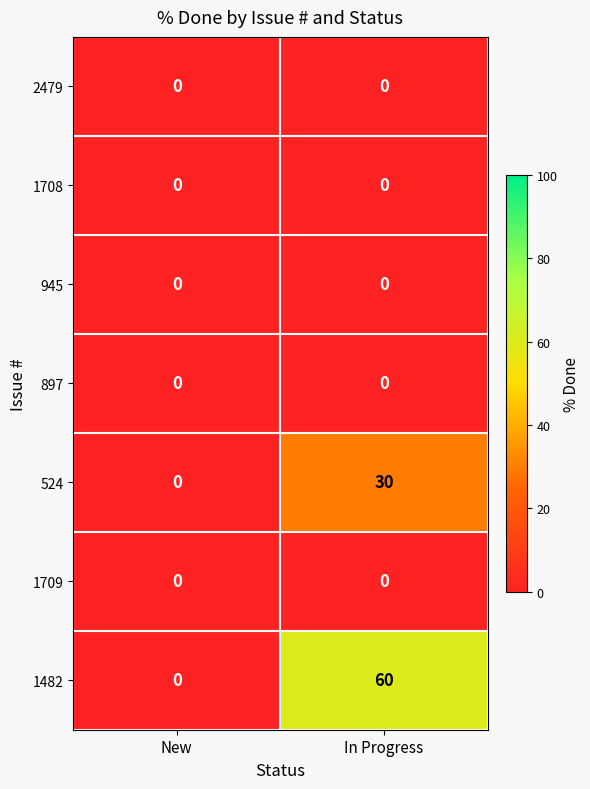

At which category is the sum across all series the highest?

In Progress